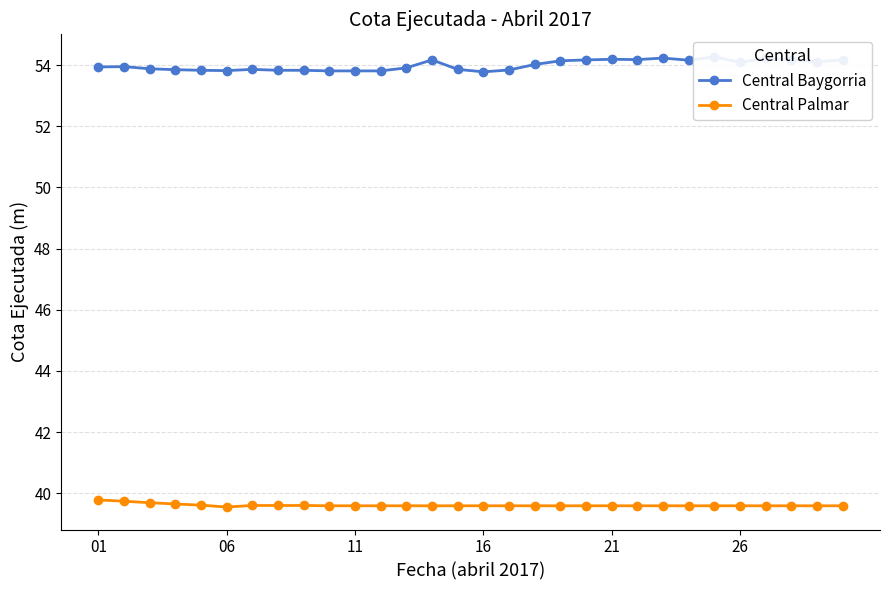

Count the Central Palmar values in the range 39 to 40.

30